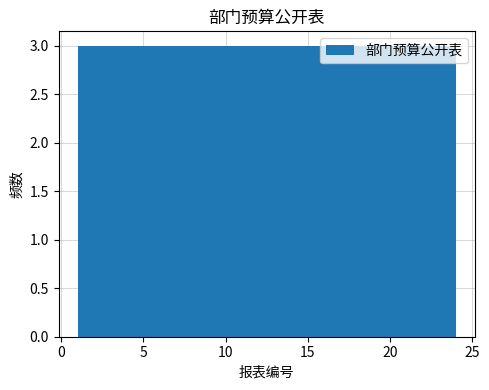

Reading left to right, list every bar in this chart as the range it spans on the x-axis followed by its height. Neither the bar edges nor the heights are printed on the chart, so give them approximately, as read against the axes.

1.0 to 4.0: 3
4.0 to 7.0: 3
7.0 to 9.5: 3
9.5 to 12.5: 3
12.5 to 15.5: 3
15.5 to 18.5: 3
18.5 to 21.0: 3
21.0 to 24.0: 3